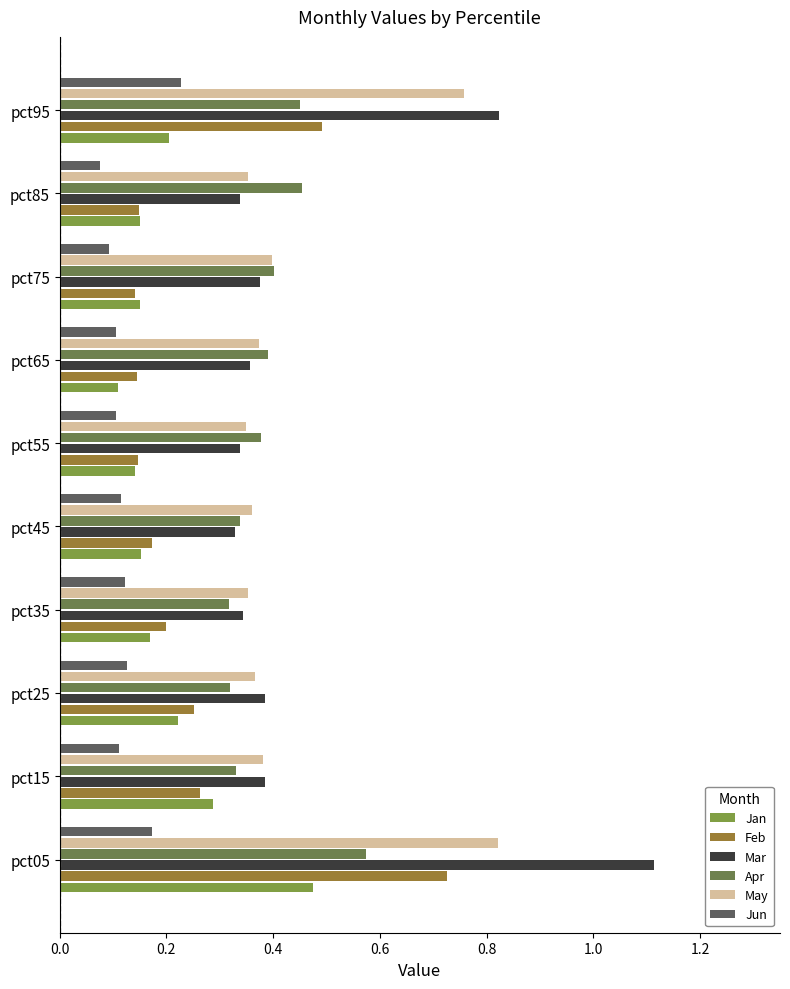

At which category is the sum across all series the highest?

pct05